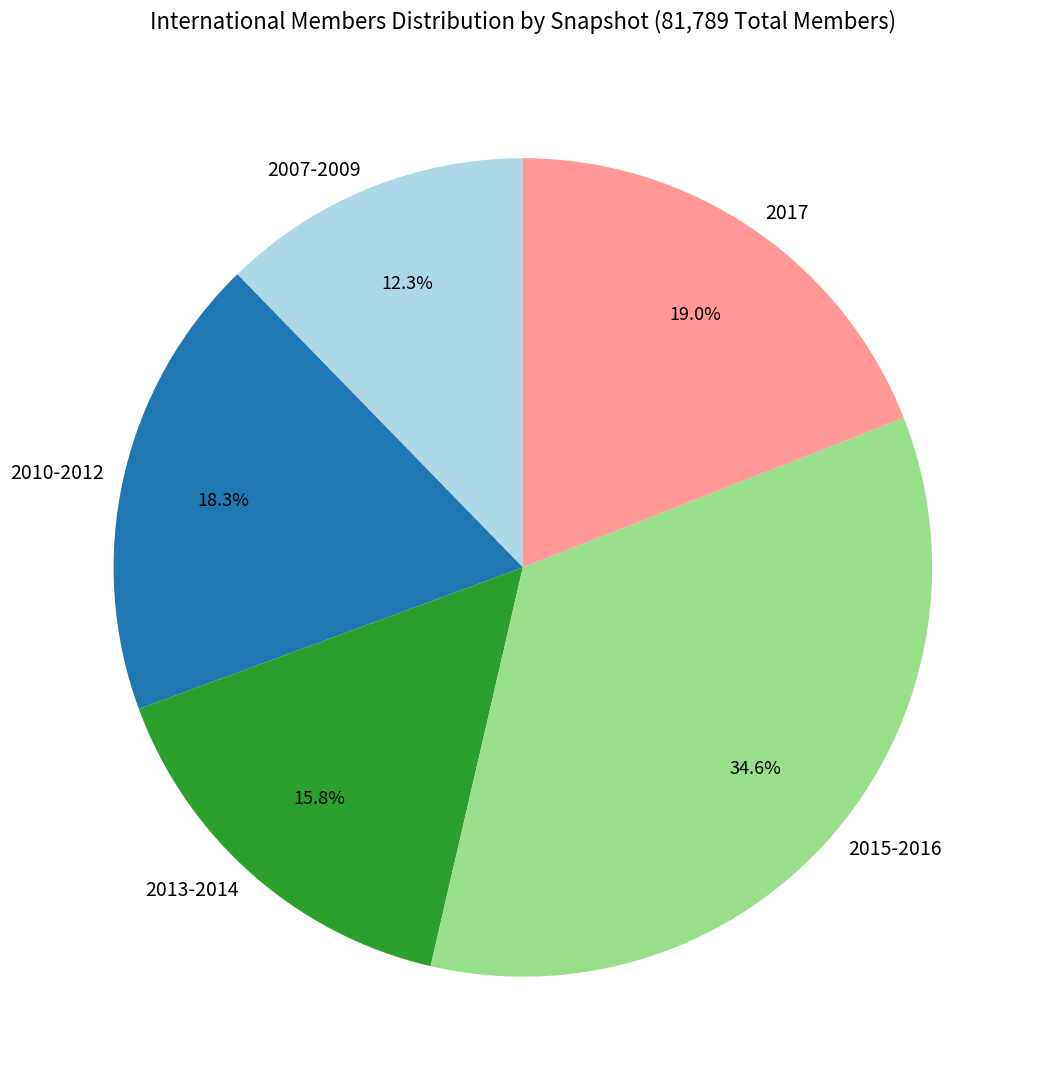

What portion of the pie excludes 2007-2009?

87.7%